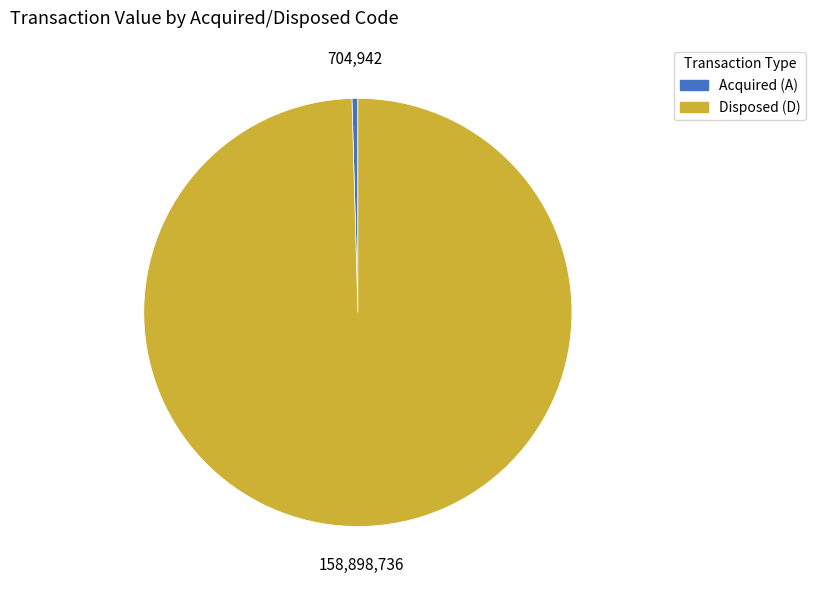

Is there any slice that represents more than half of the pie?

Yes